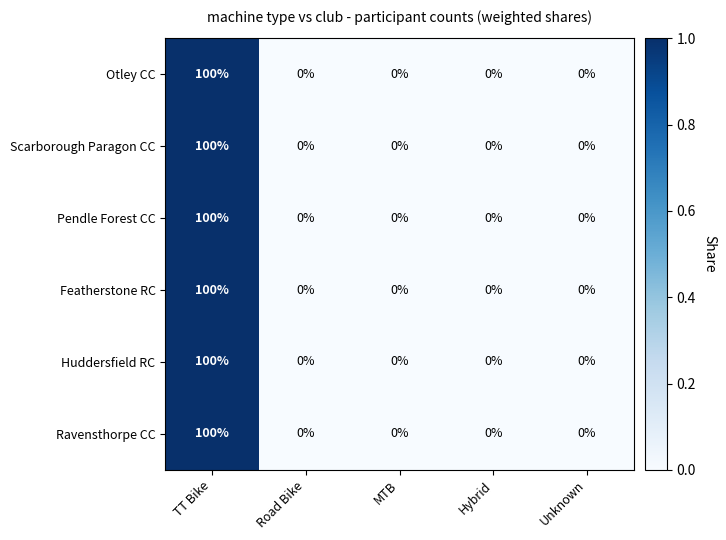

True or false: Huddersfield RC has a value of 42 at Hybrid.

False